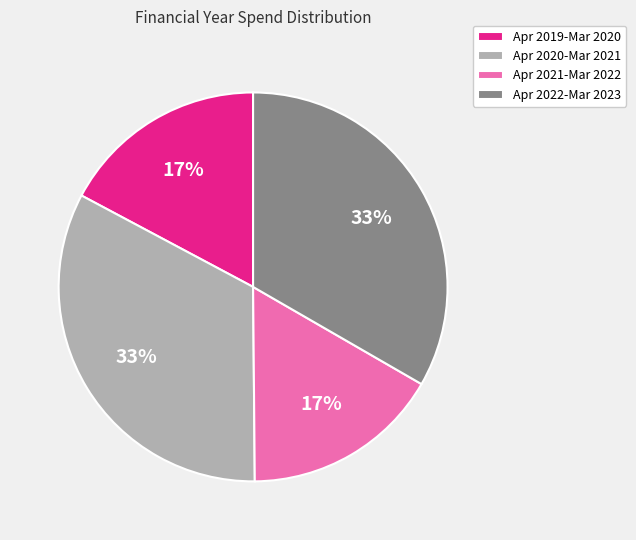

What percentage is the Apr 2019-Mar 2020 slice, to the nearest percent?

17%